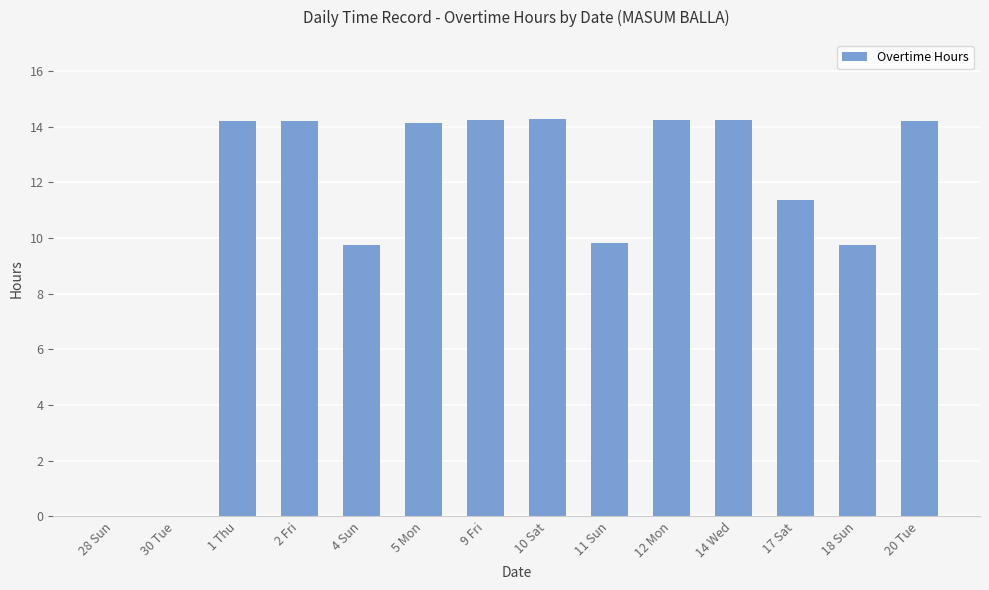

Where does the data first go above 14?

1 Thu